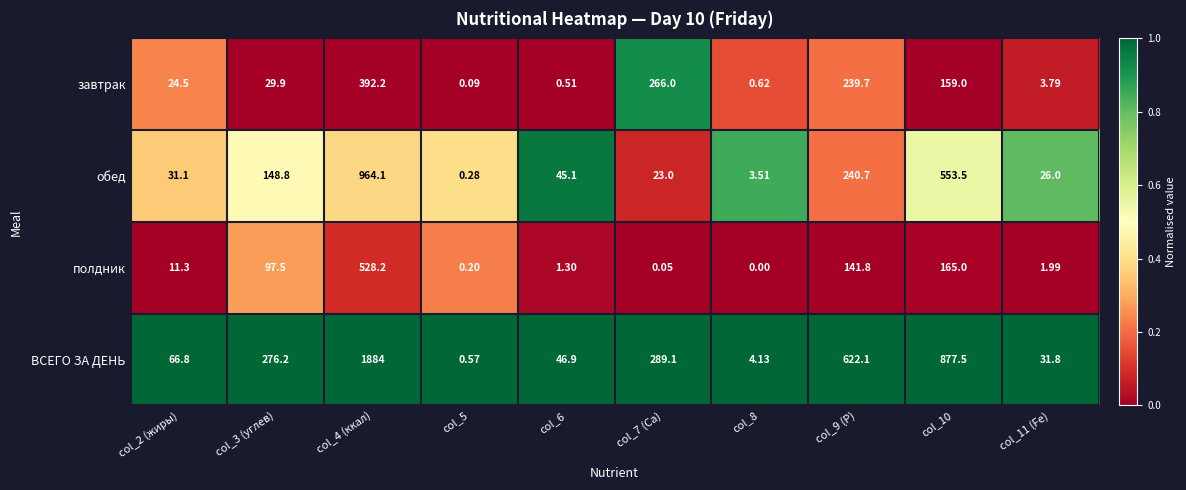

Which series has the largest total across all categories?

ВСЕГО ЗА ДЕНЬ